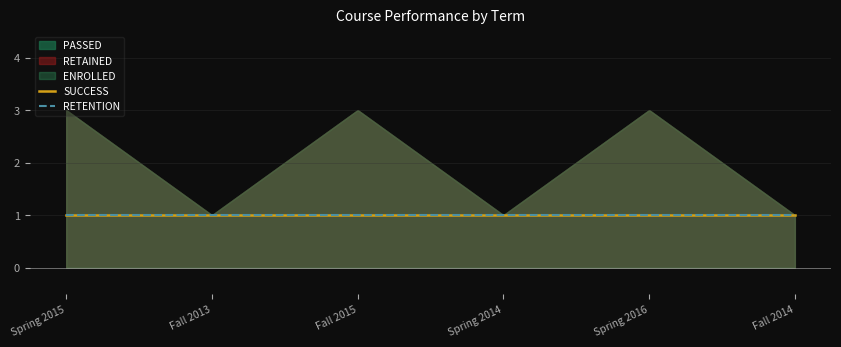

Where is the first local maximum for PASSED?

Fall 2015